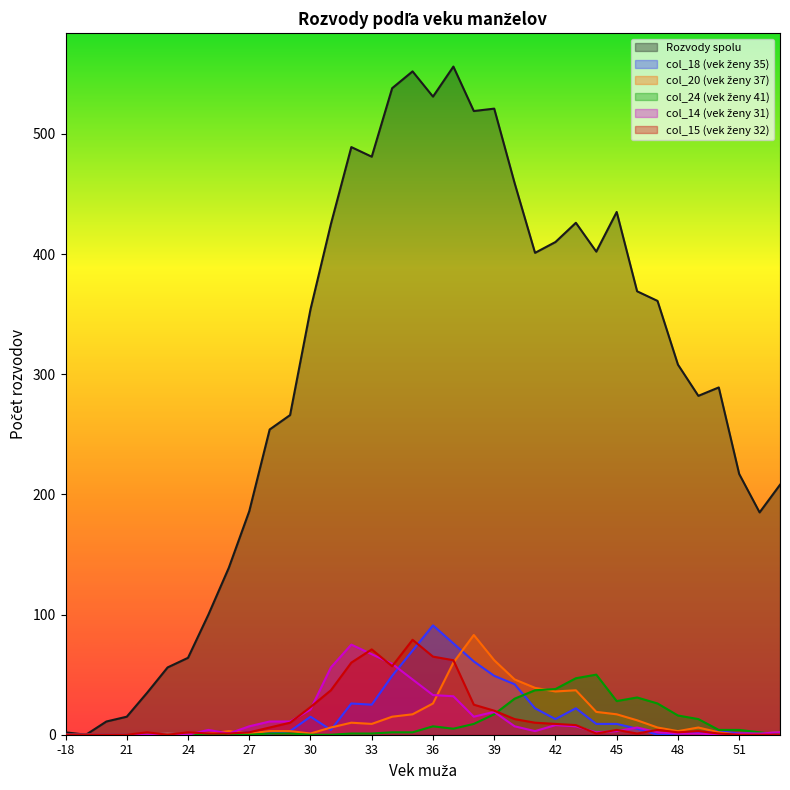

Between 23 and 41, which series saw the biggest shift?

Rozvody spolu